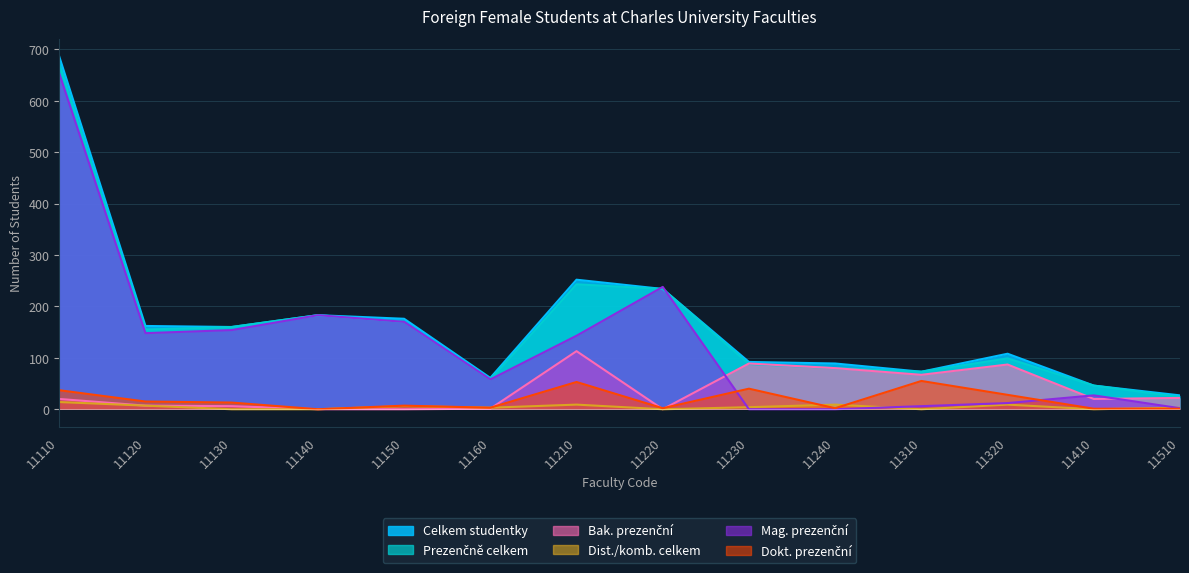

How many lines are shown in the chart?

6